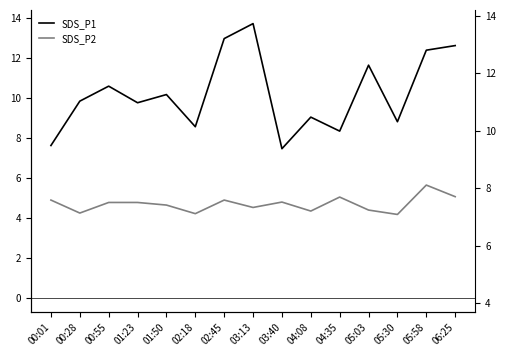

The value of SDS_P1 at 05:58 is 12.4. True or false?

True